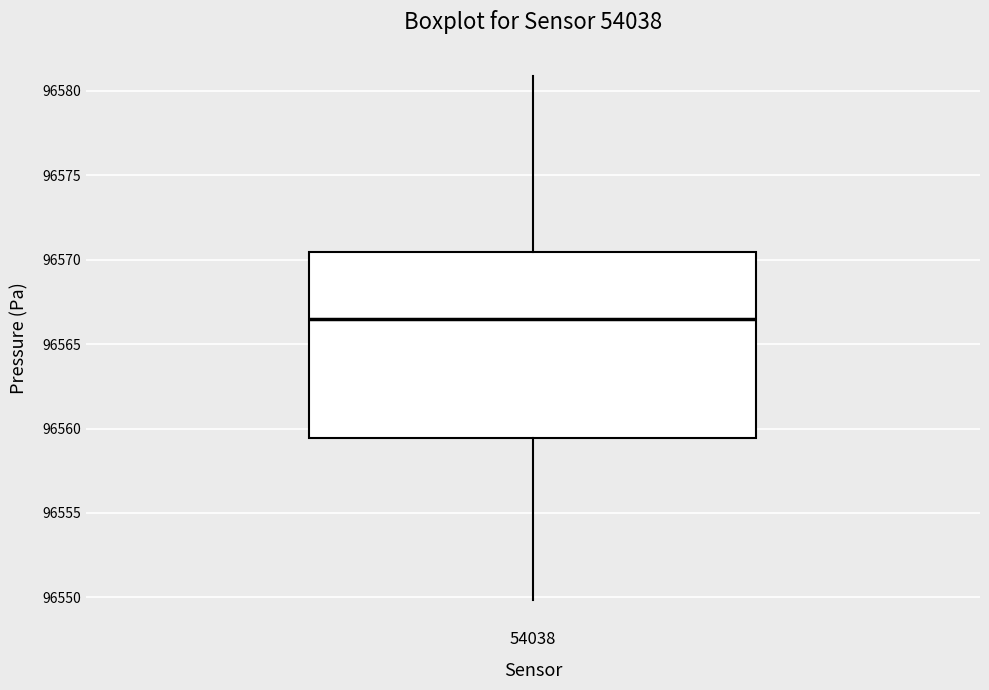

Transcribe this box plot: give where the median line is, the range the box spans, and where the two whiskers end, as read against the y-axis. The values are not printed on the chart, so give them approximately, as read against the axis.

median 96566.5, box 96559.5 to 96570.5, whiskers 96550.0 to 96581.0